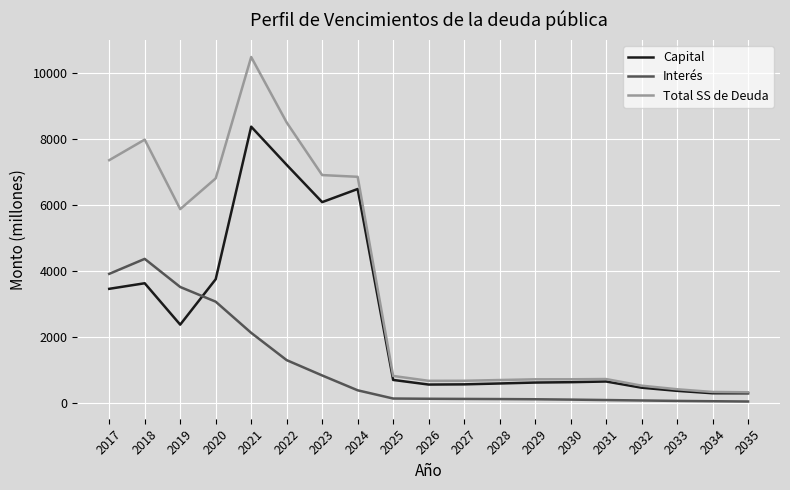

Which label corresponds to the largest value in the chart?

2021